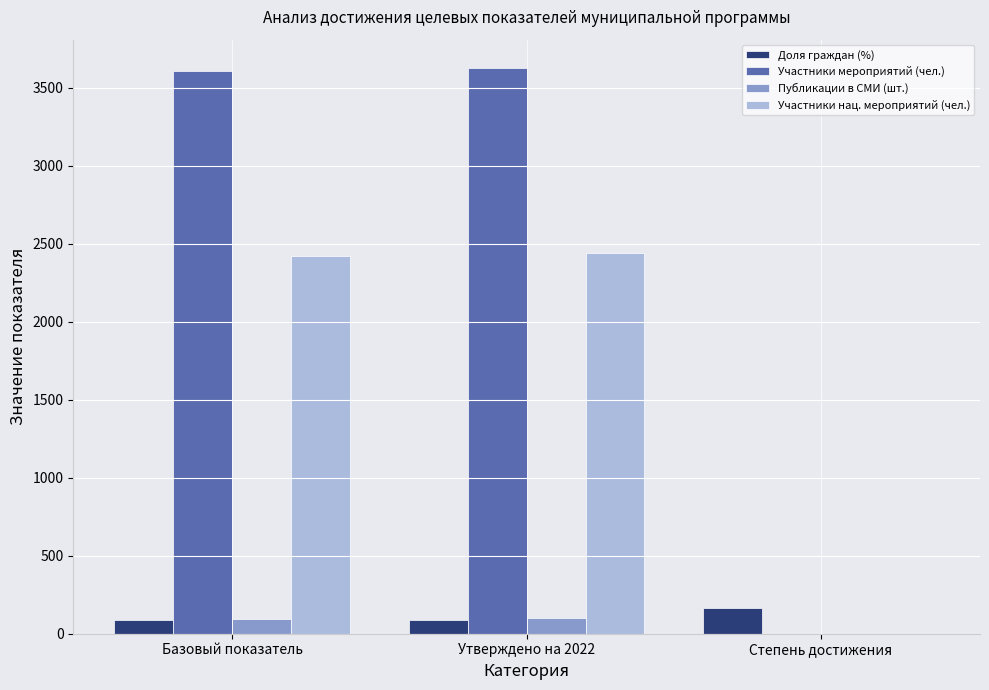

How many data points in Доля граждан (%) are above 89?

2